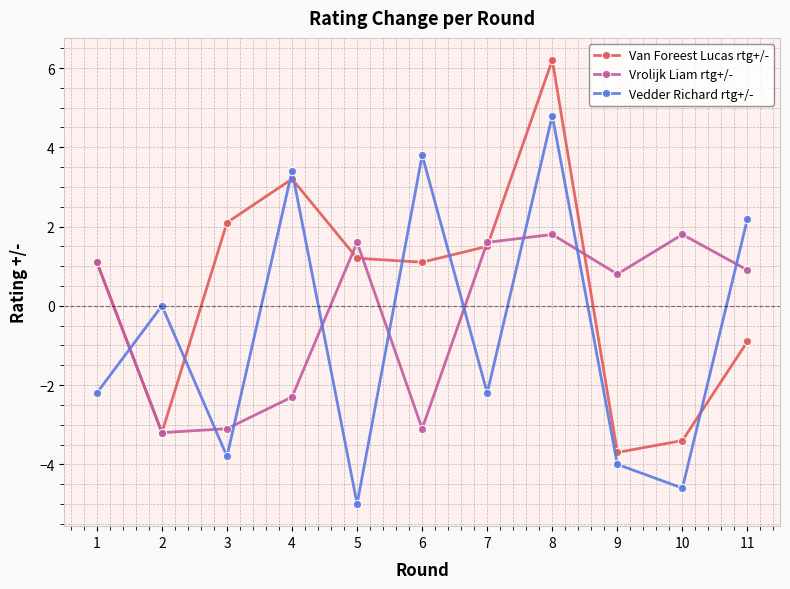

What is the greatest value displayed?

6.2